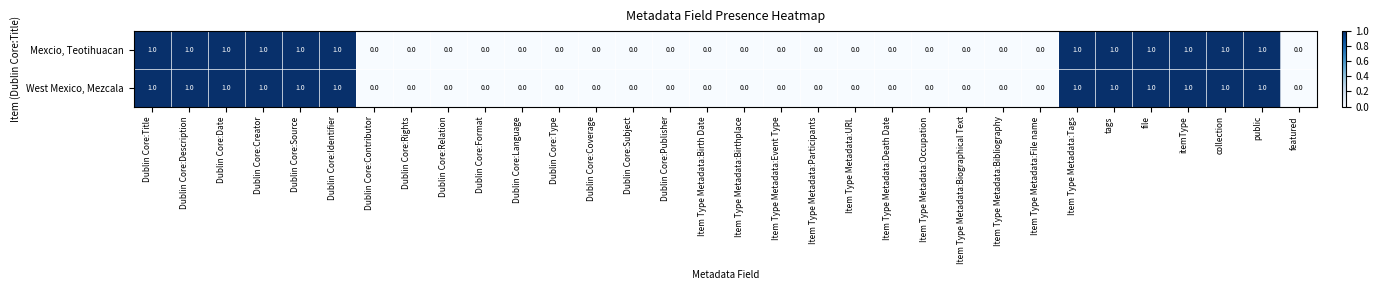

Is it true that Mexcio, Teotihuacan equals 0 at Item Type Metadata:Birthplace?

True